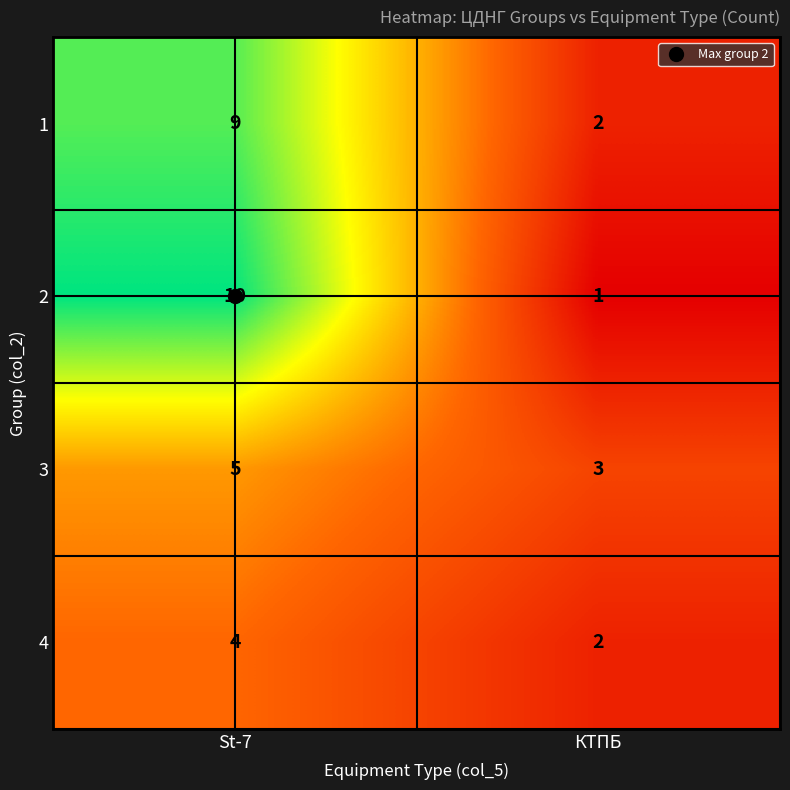

What is the spread (max minus min) of values at St-7?

6